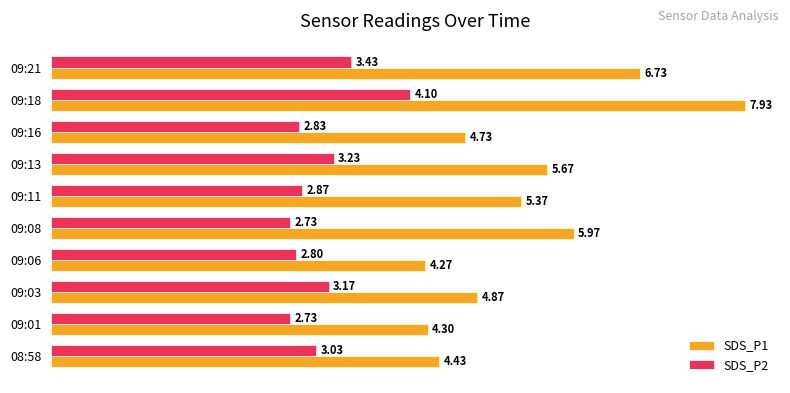

What is the maximum value shown in the chart?

7.9